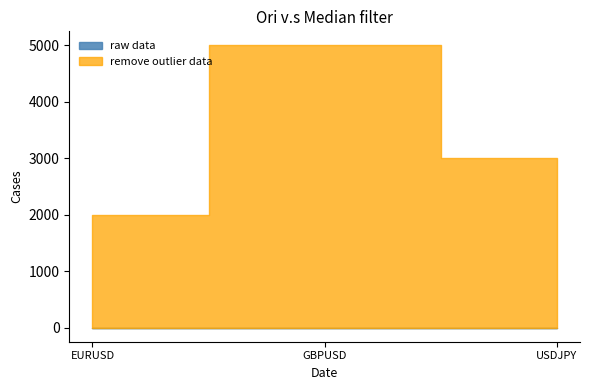

At which category is the sum across all series the highest?

GBPUSD